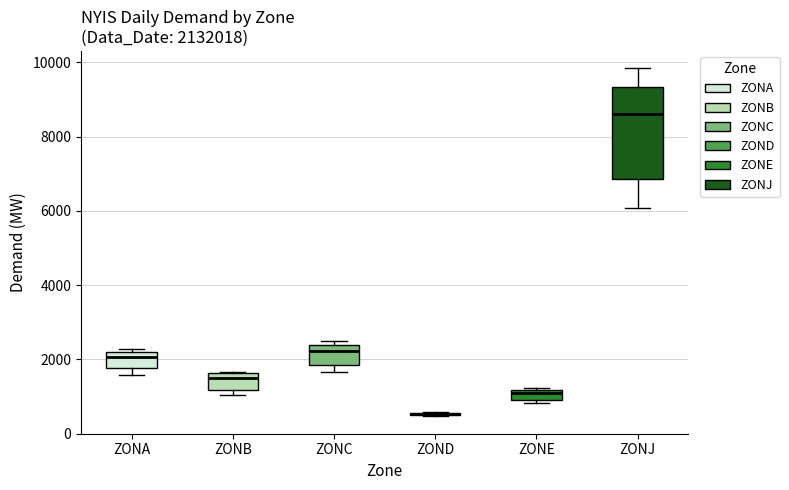

Which box is the tallest, from its lower edge to its upper edge?

ZONJ